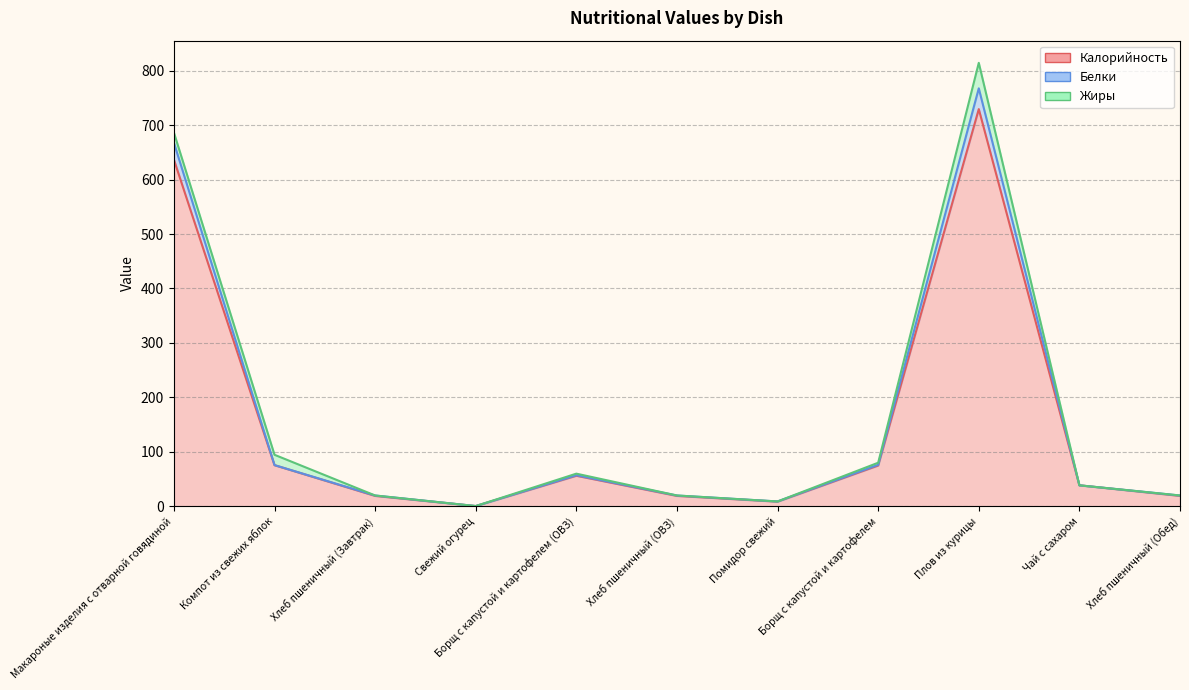

At which category does Калорийность reach its first local valley?

Свежий огурец